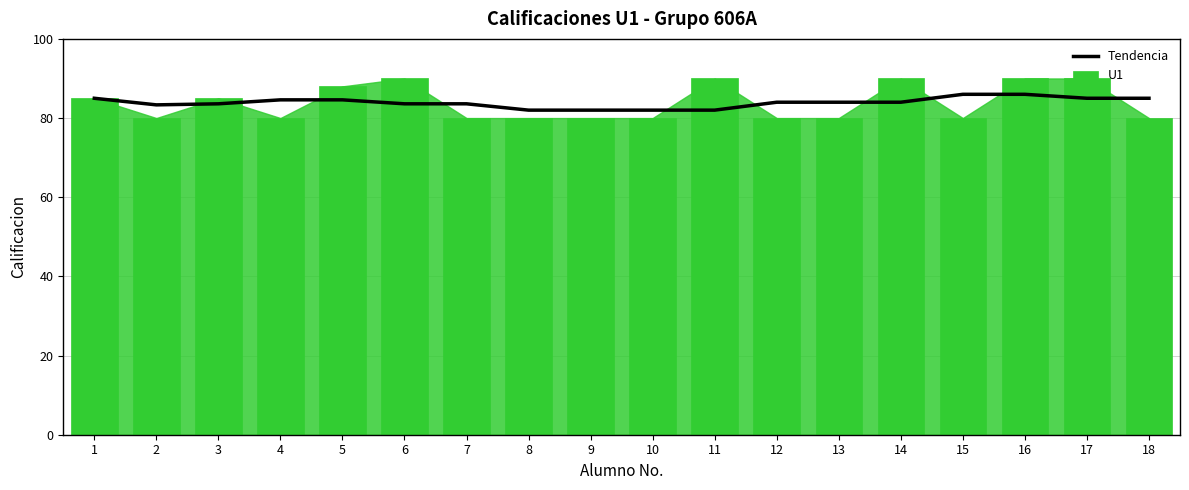

What is the maximum value shown in the chart?

90.0